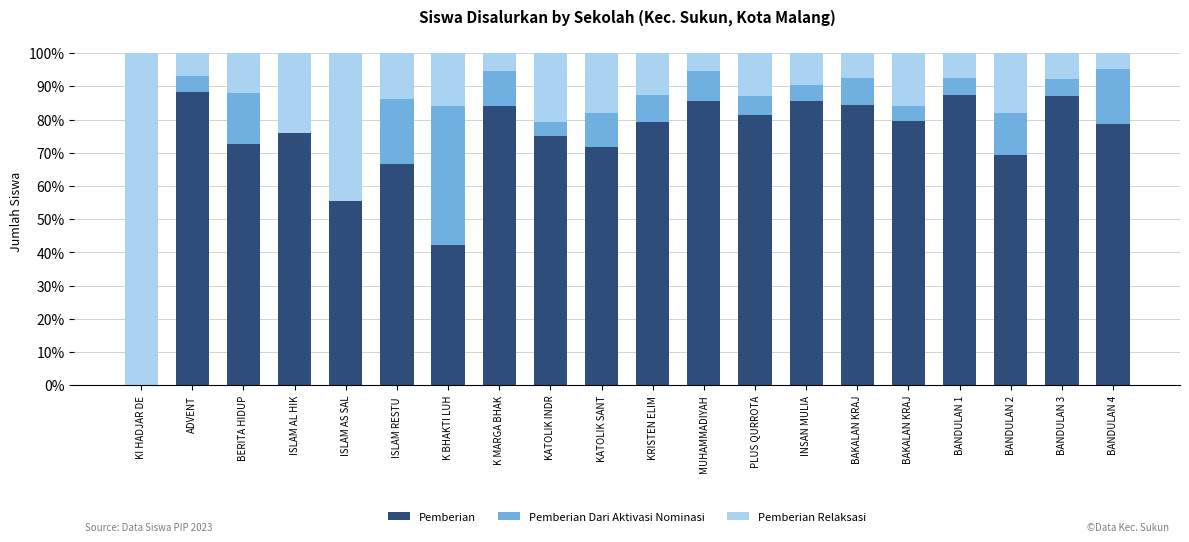

At how many categories does at least one series exceed 40?

20